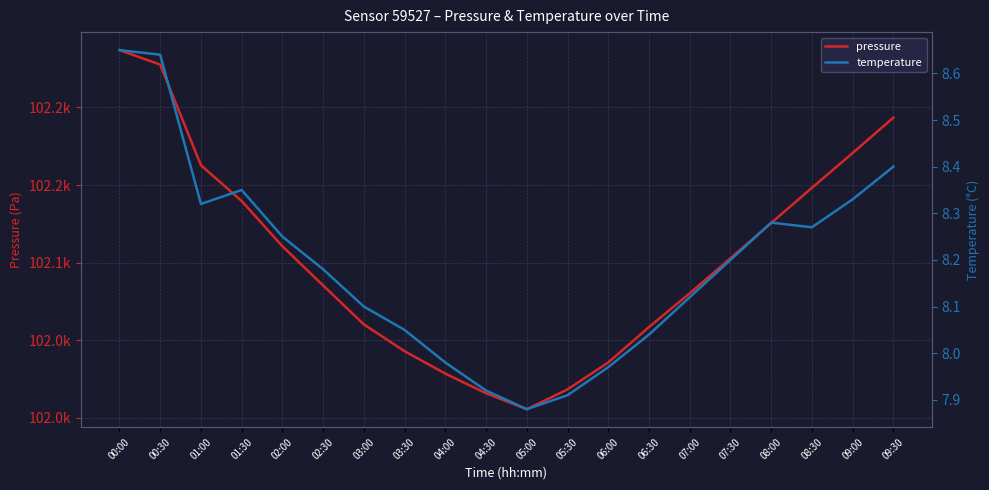

How many values in the pressure series are below 102102?

10